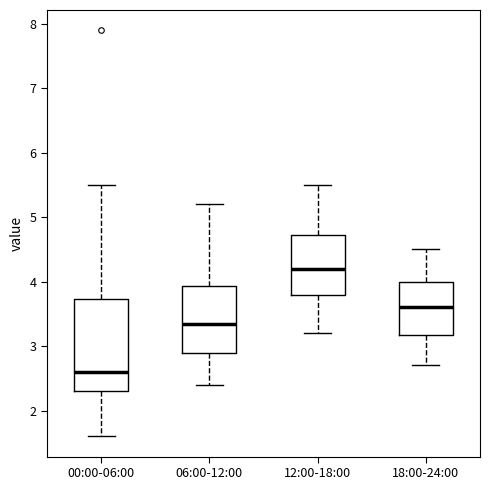

Reading left to right, transcribe this box plot: for each box, give where its median line is, the range the box spans, and where its two whiskers end, as read against the y-axis. The values are not printed on the chart, so give them approximately, as read against the axis.

00:00-06:00: median 2.6, box 2.3 to 3.7, whiskers 1.6 to 5.5
06:00-12:00: median 3.4, box 2.9 to 3.9, whiskers 2.4 to 5.2
12:00-18:00: median 4.2, box 3.8 to 4.7, whiskers 3.2 to 5.5
18:00-24:00: median 3.6, box 3.2 to 4.0, whiskers 2.7 to 4.5